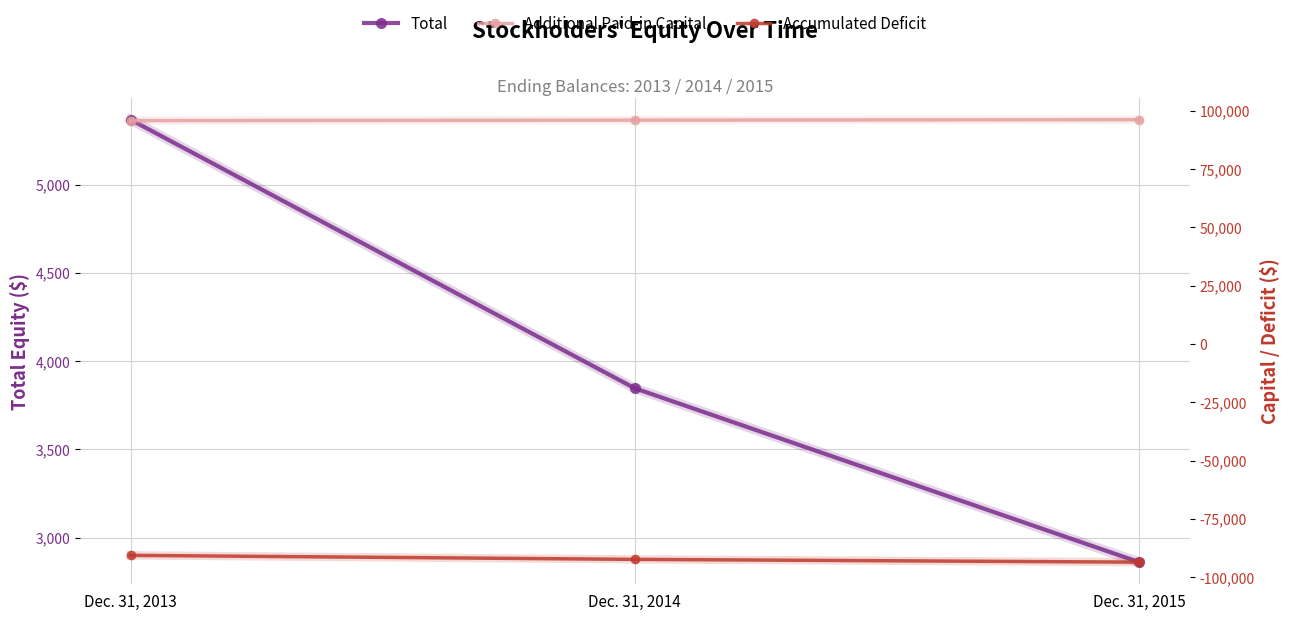

What is the value of the Total point at the 3rd from the left?

2861